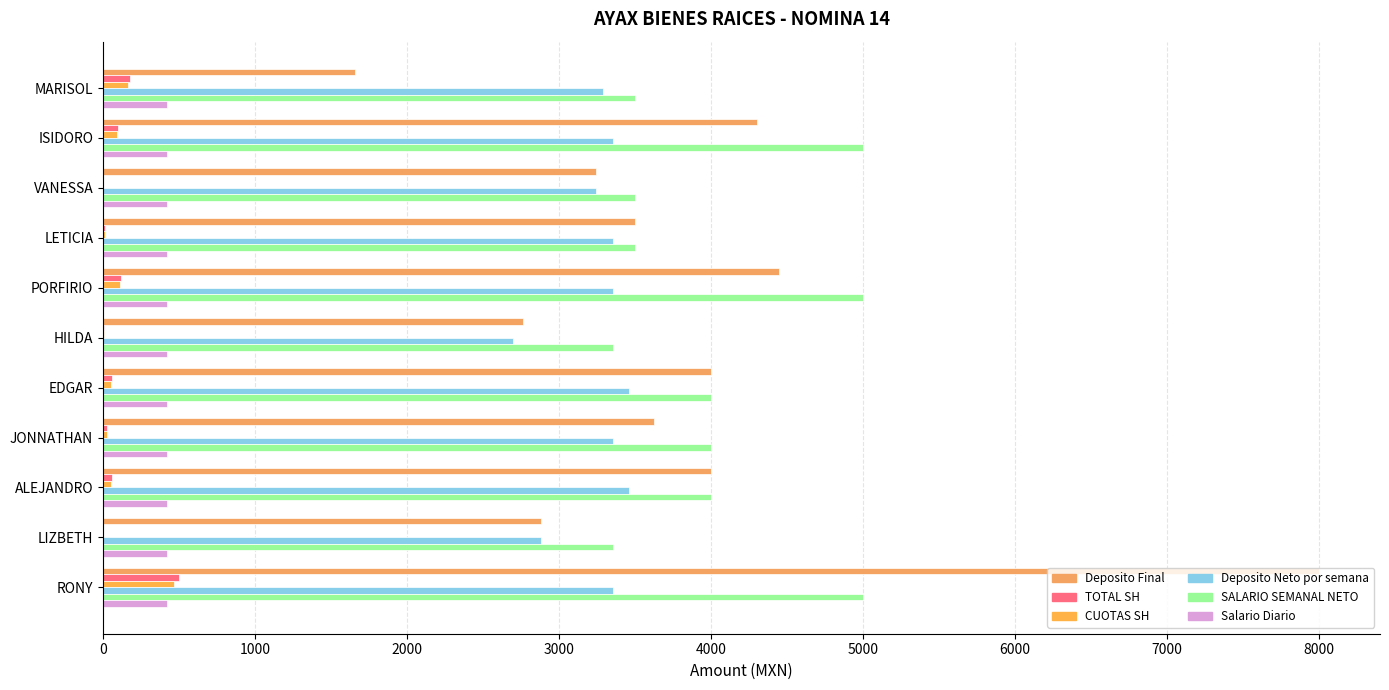

What is the sum of all Deposito Final values?

42416.1